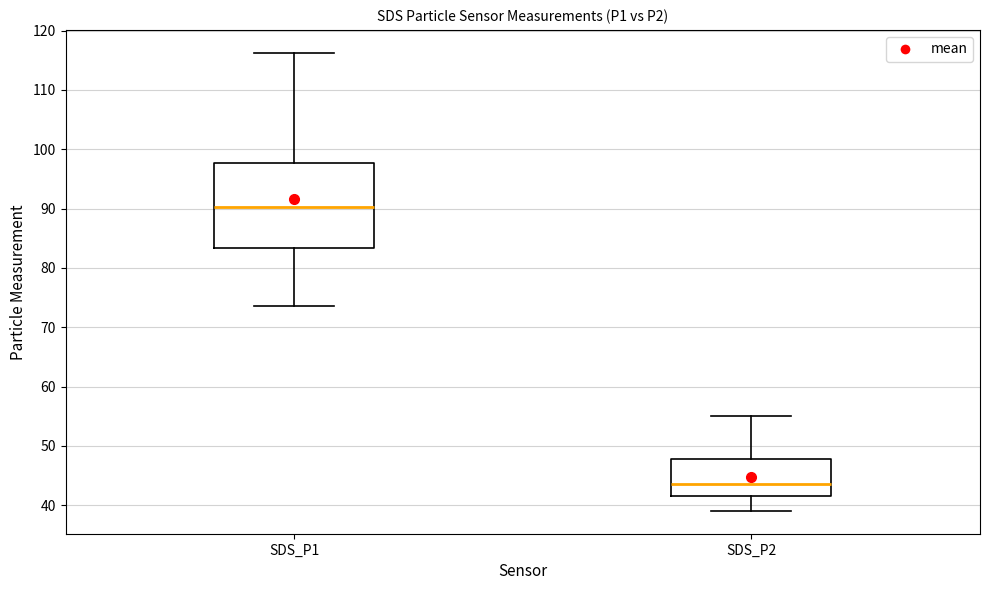

Reading left to right, transcribe this box plot: for each box, give where its median line is, the range the box spans, and where its two whiskers end, as read against the y-axis. The values are not printed on the chart, so give them approximately, as read against the axis.

SDS_P1: median 90, box 83 to 98, whiskers 74 to 116
SDS_P2: median 44, box 41 to 48, whiskers 39 to 55